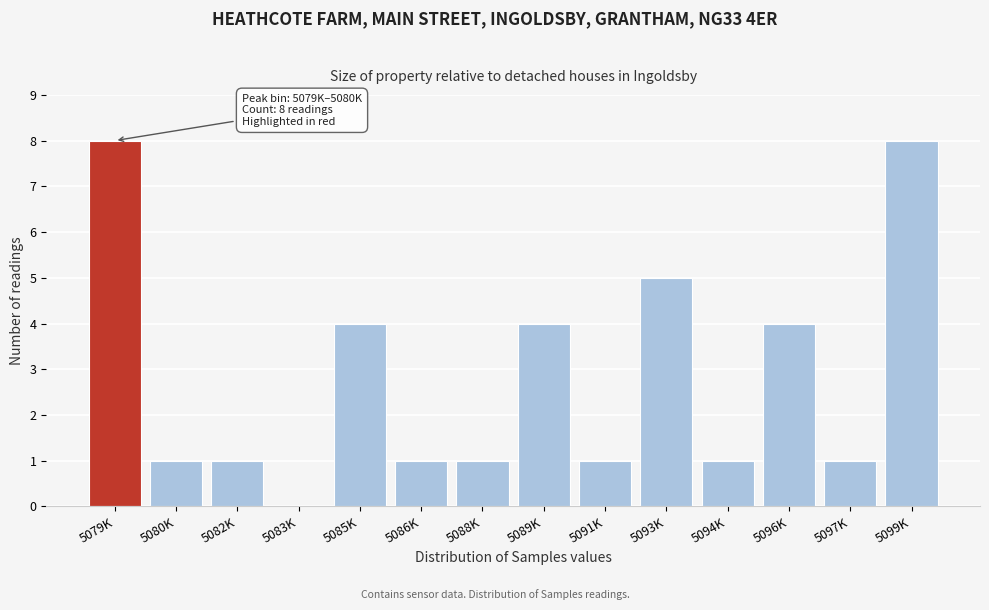

The value at 5097K is 0. True or false?

False